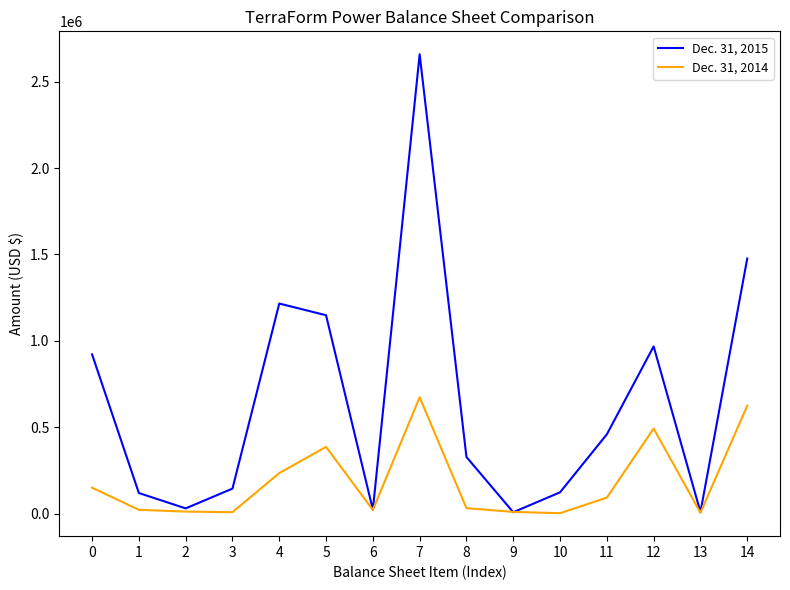

Is the value of Dec. 31, 2014 at 7 greater than the value of Dec. 31, 2015 at 10?

Yes